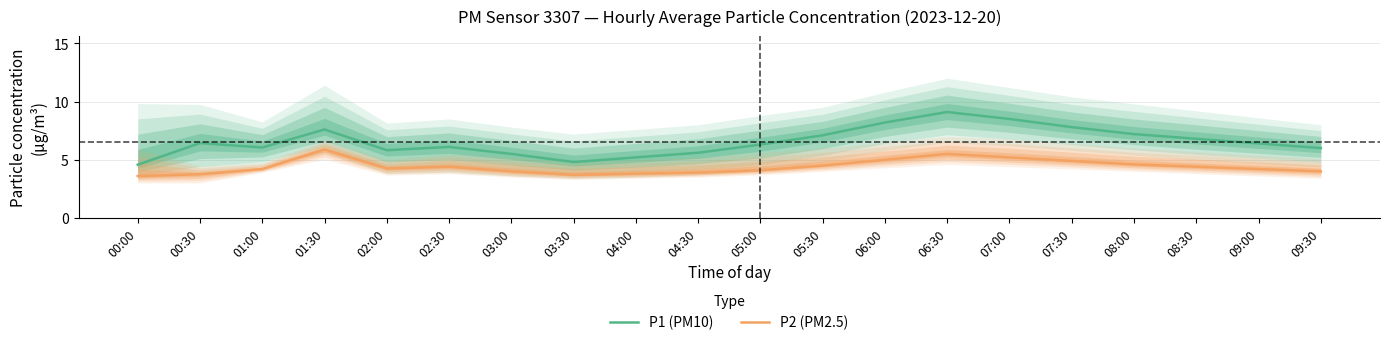

At 05:00, list the series in order from largest to smallest.

P1 (PM10), P2 (PM2.5)